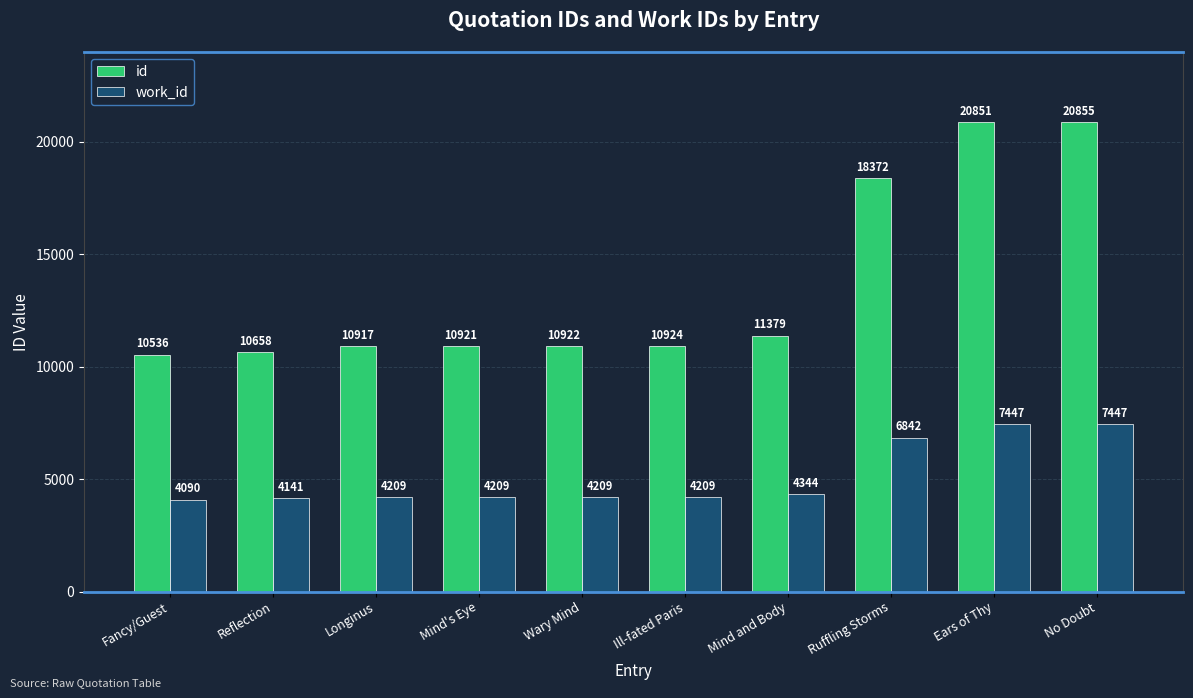

What are all the series names shown in the legend?

id, work_id